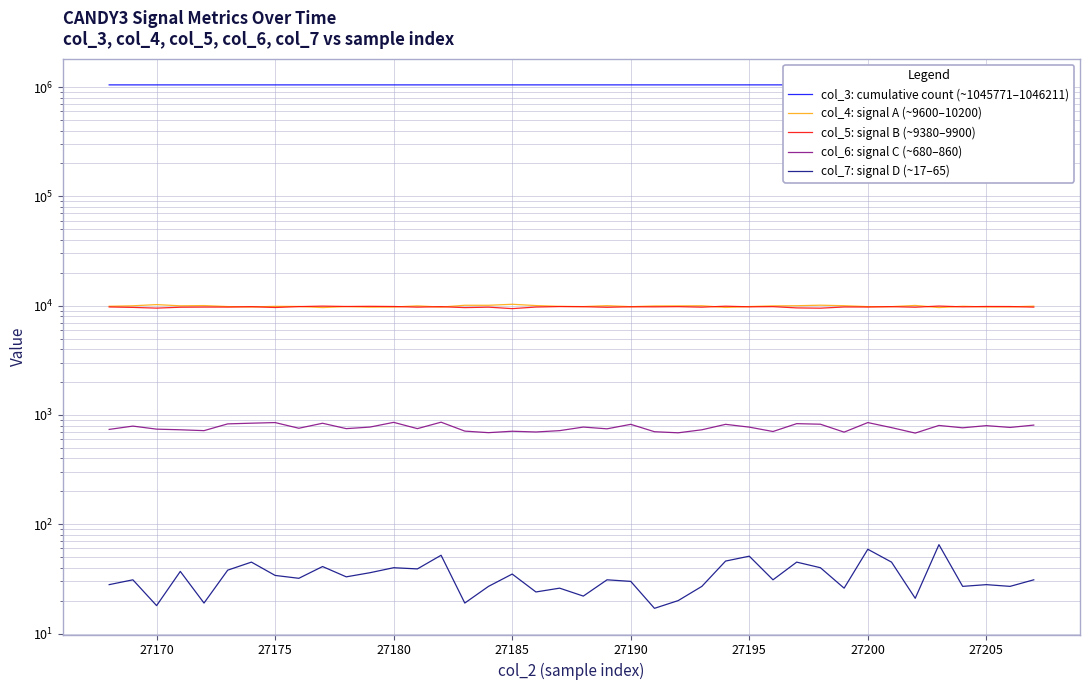

Does the chart display data point markers on the line(s)?

No